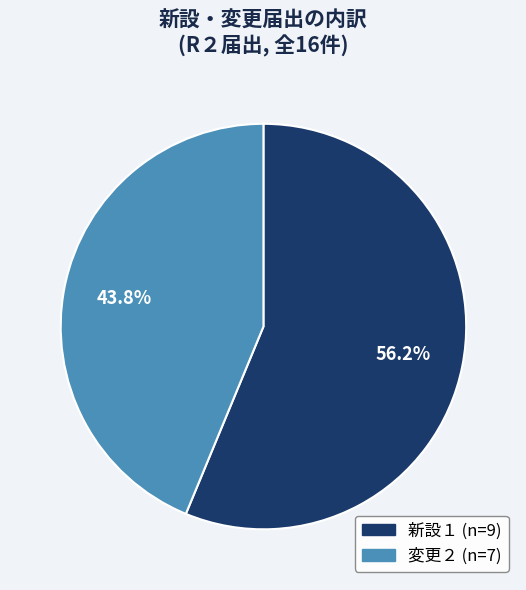

To the nearest percent, what portion does 新設１ represent?

56%